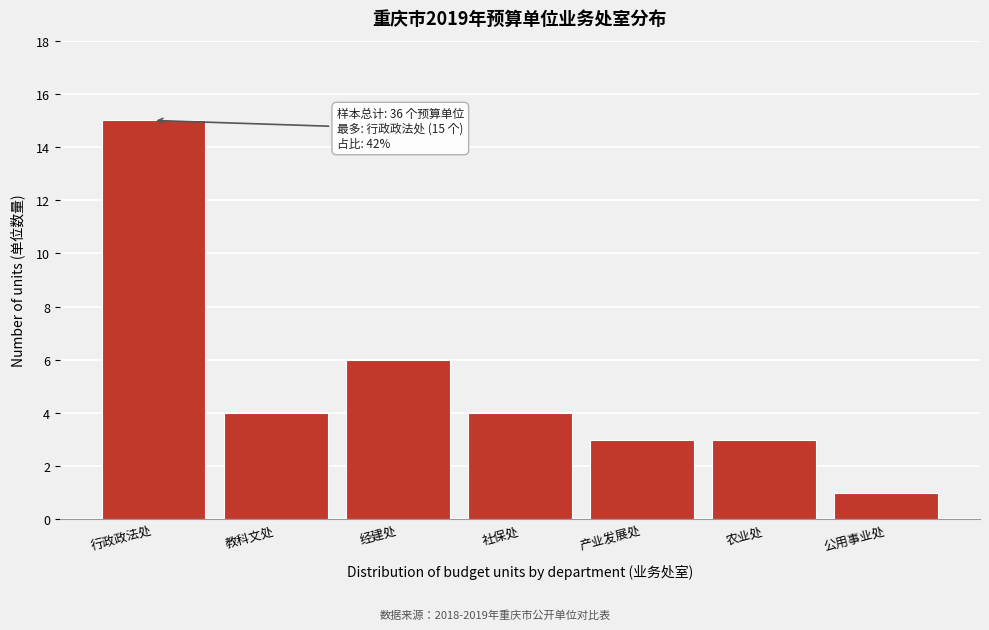

Reading left to right, transcribe all the data shown in this chart.

行政政法处=15	教科文处=4	经建处=6	社保处=4	产业发展处=3	农业处=3	公用事业处=1